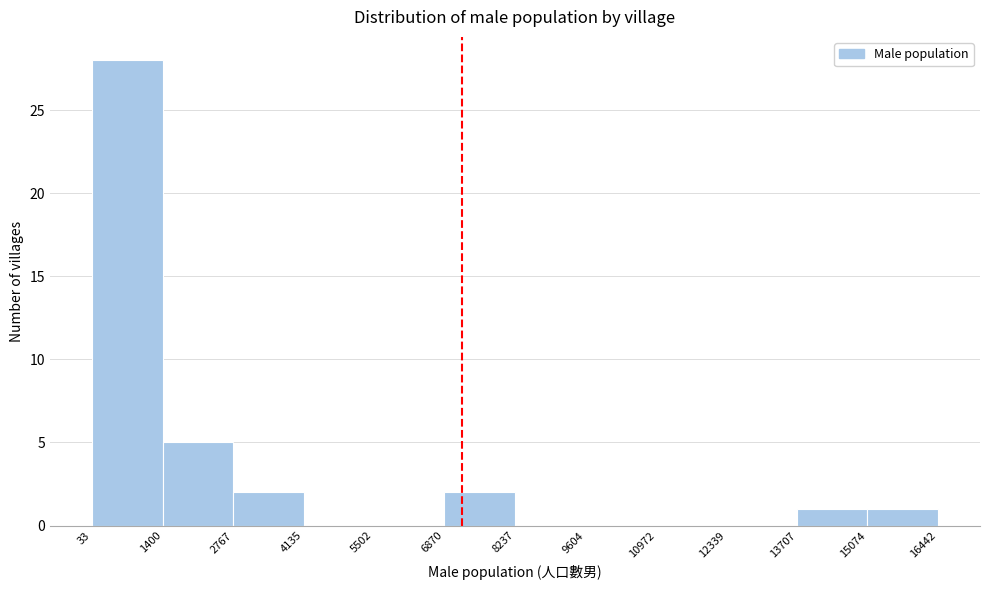

What is the height of the bar covering 13707 to 15074 on the x-axis? The values are not printed on the chart, so give them approximately, as read against the axis.

1